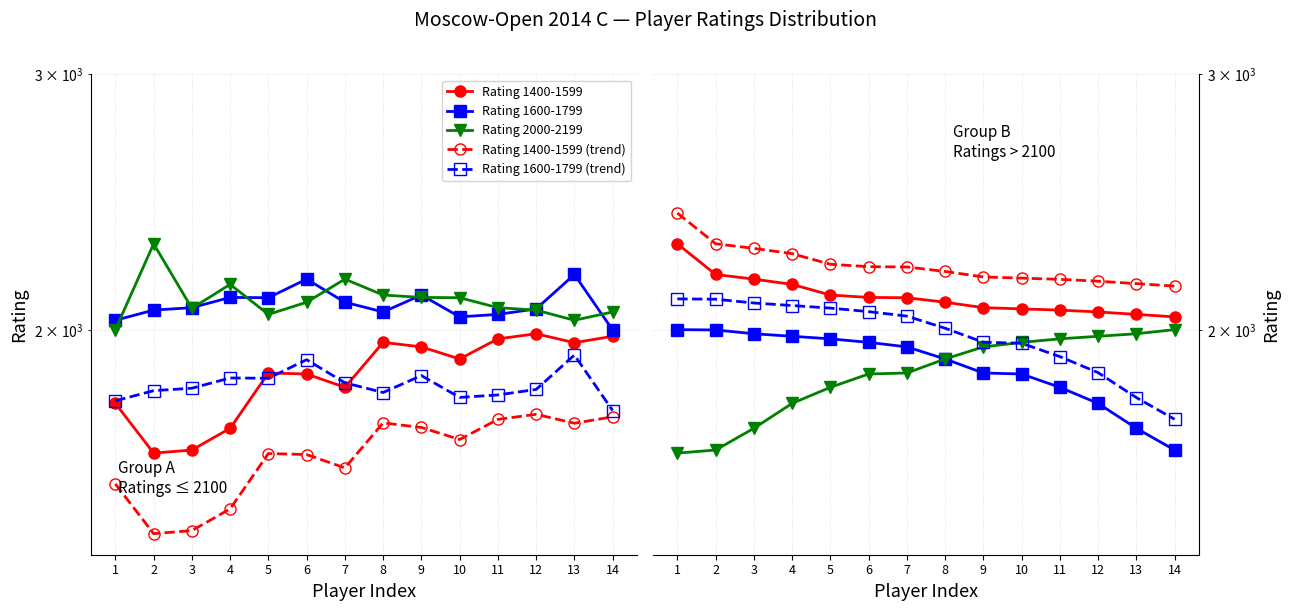

What is the value of the Rating 1600-1799 (trend) point at the 13th from the left?

1796.6